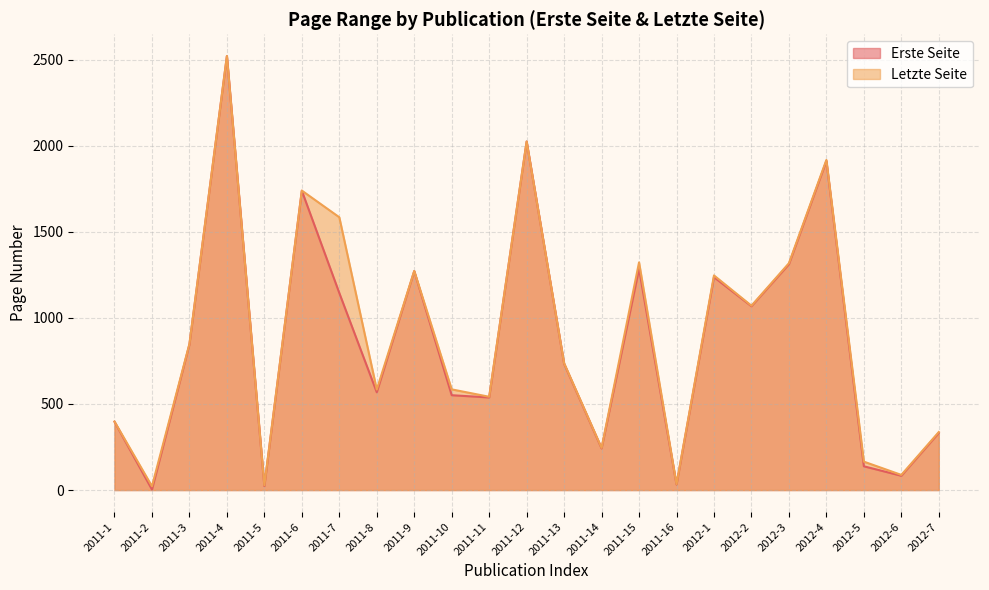

True or false: Erste Seite and Letzte Seite cross at least once.

False